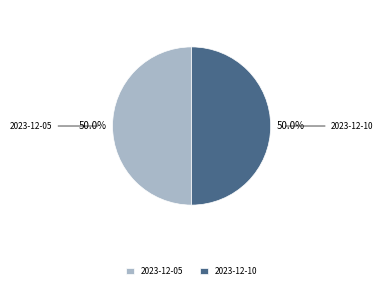

How much of the chart is everything except 2023-12-10?

50.0%